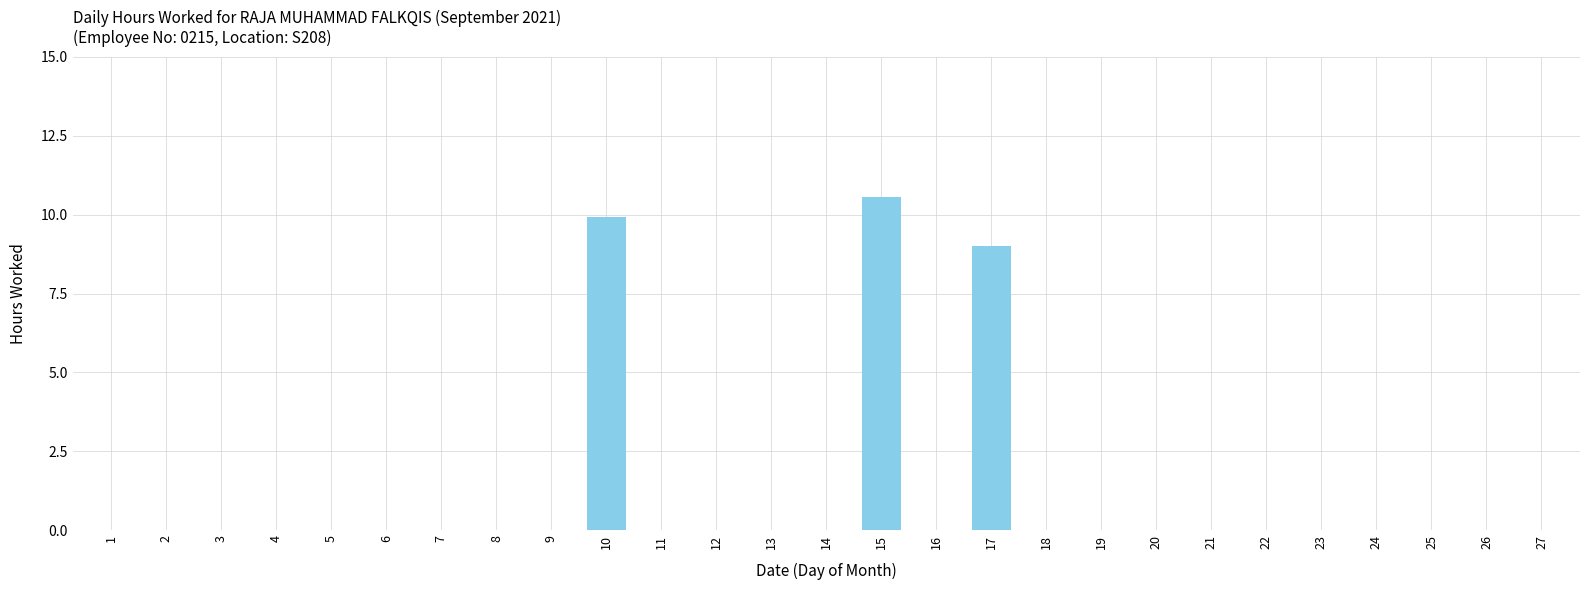

The value at 26 is -3.6. True or false?

False